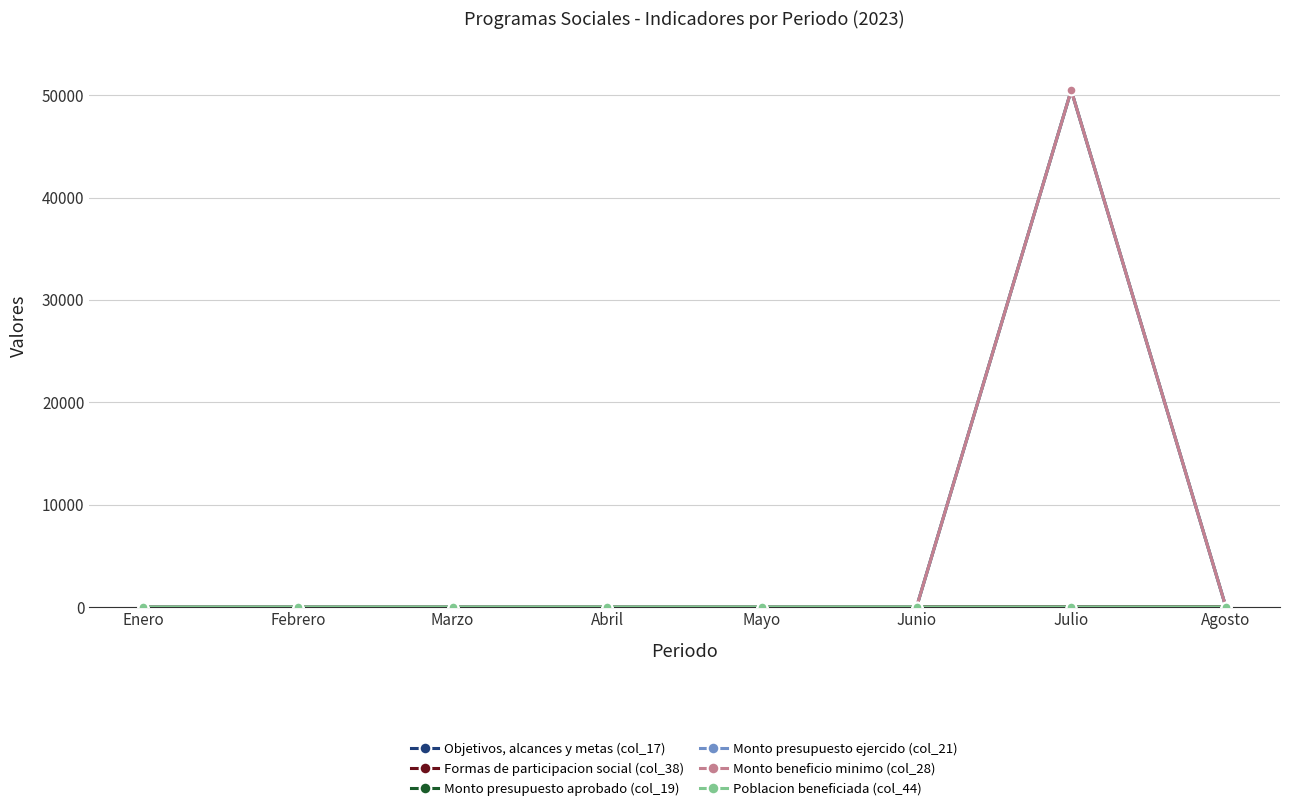

Which has a higher value, Marzo or Junio?

Junio